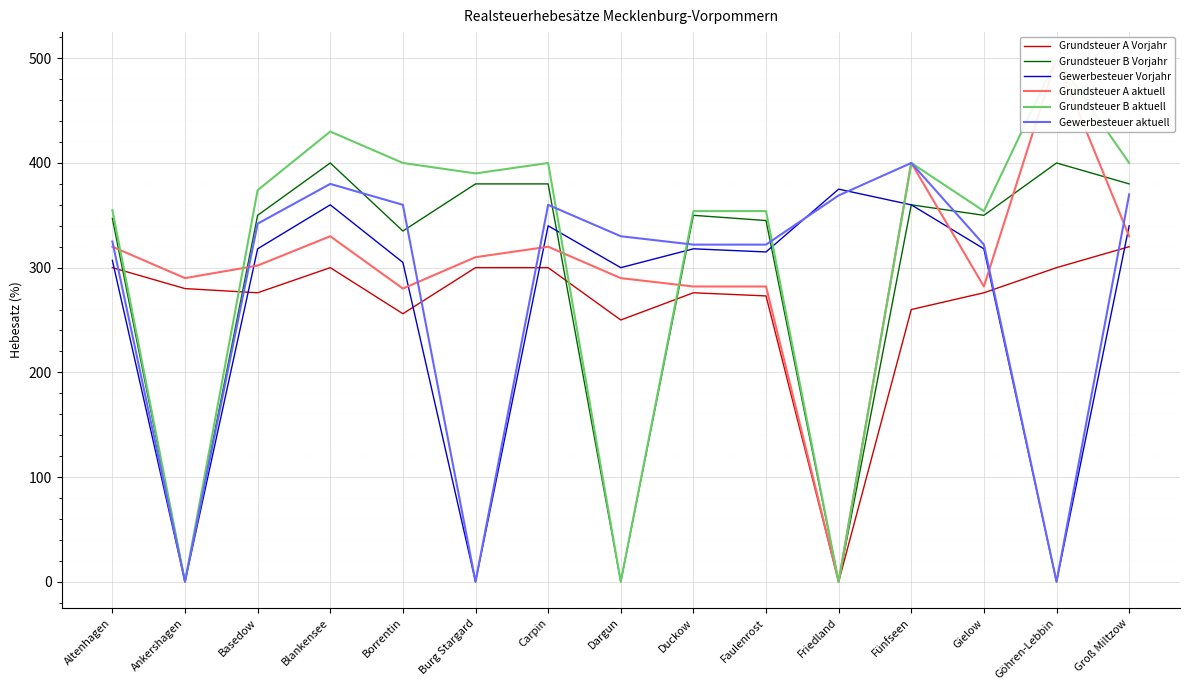

Rank the series at Friedland from highest to lowest value.

Gewerbesteuer Vorjahr, Gewerbesteuer aktuell, Grundsteuer A Vorjahr, Grundsteuer B Vorjahr, Grundsteuer A aktuell, Grundsteuer B aktuell